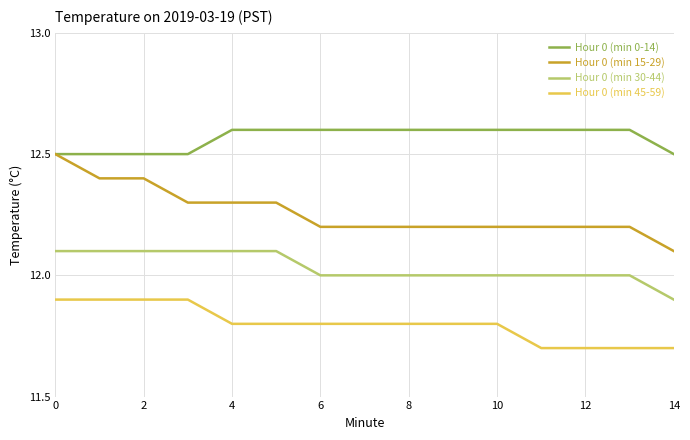

What is the lowest value of the Hour 0 (min 0-14) series?

12.5